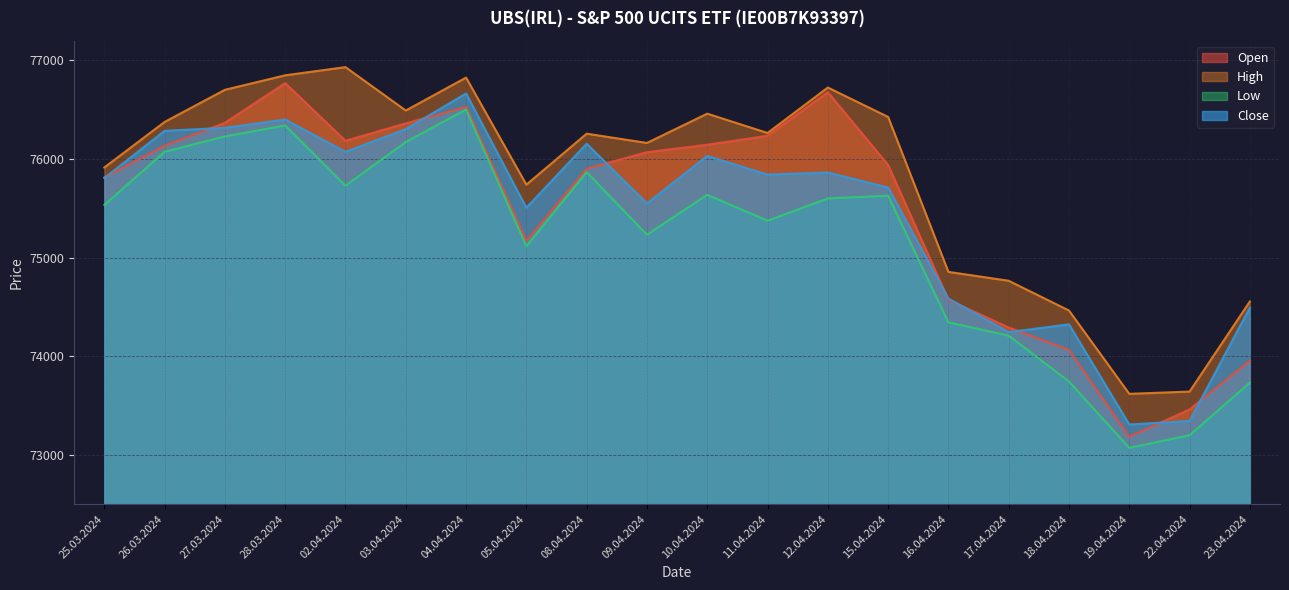

What position from the left is 10.04.2024?

11